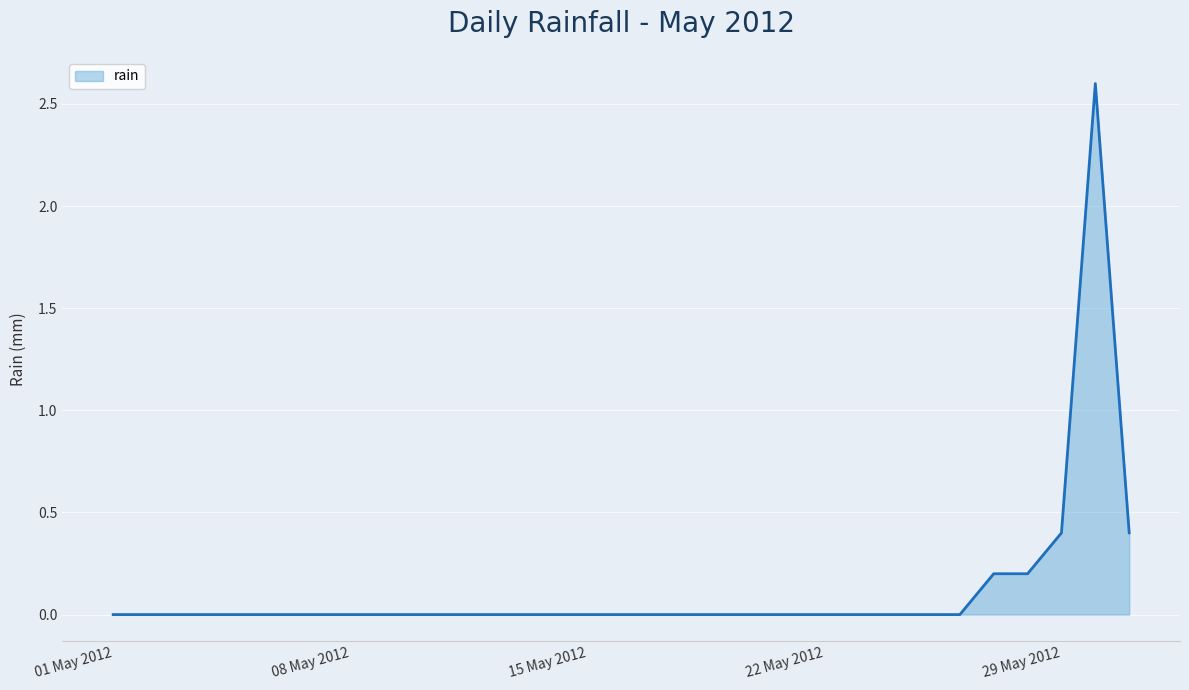

What is the maximum value shown in the chart?

2.6